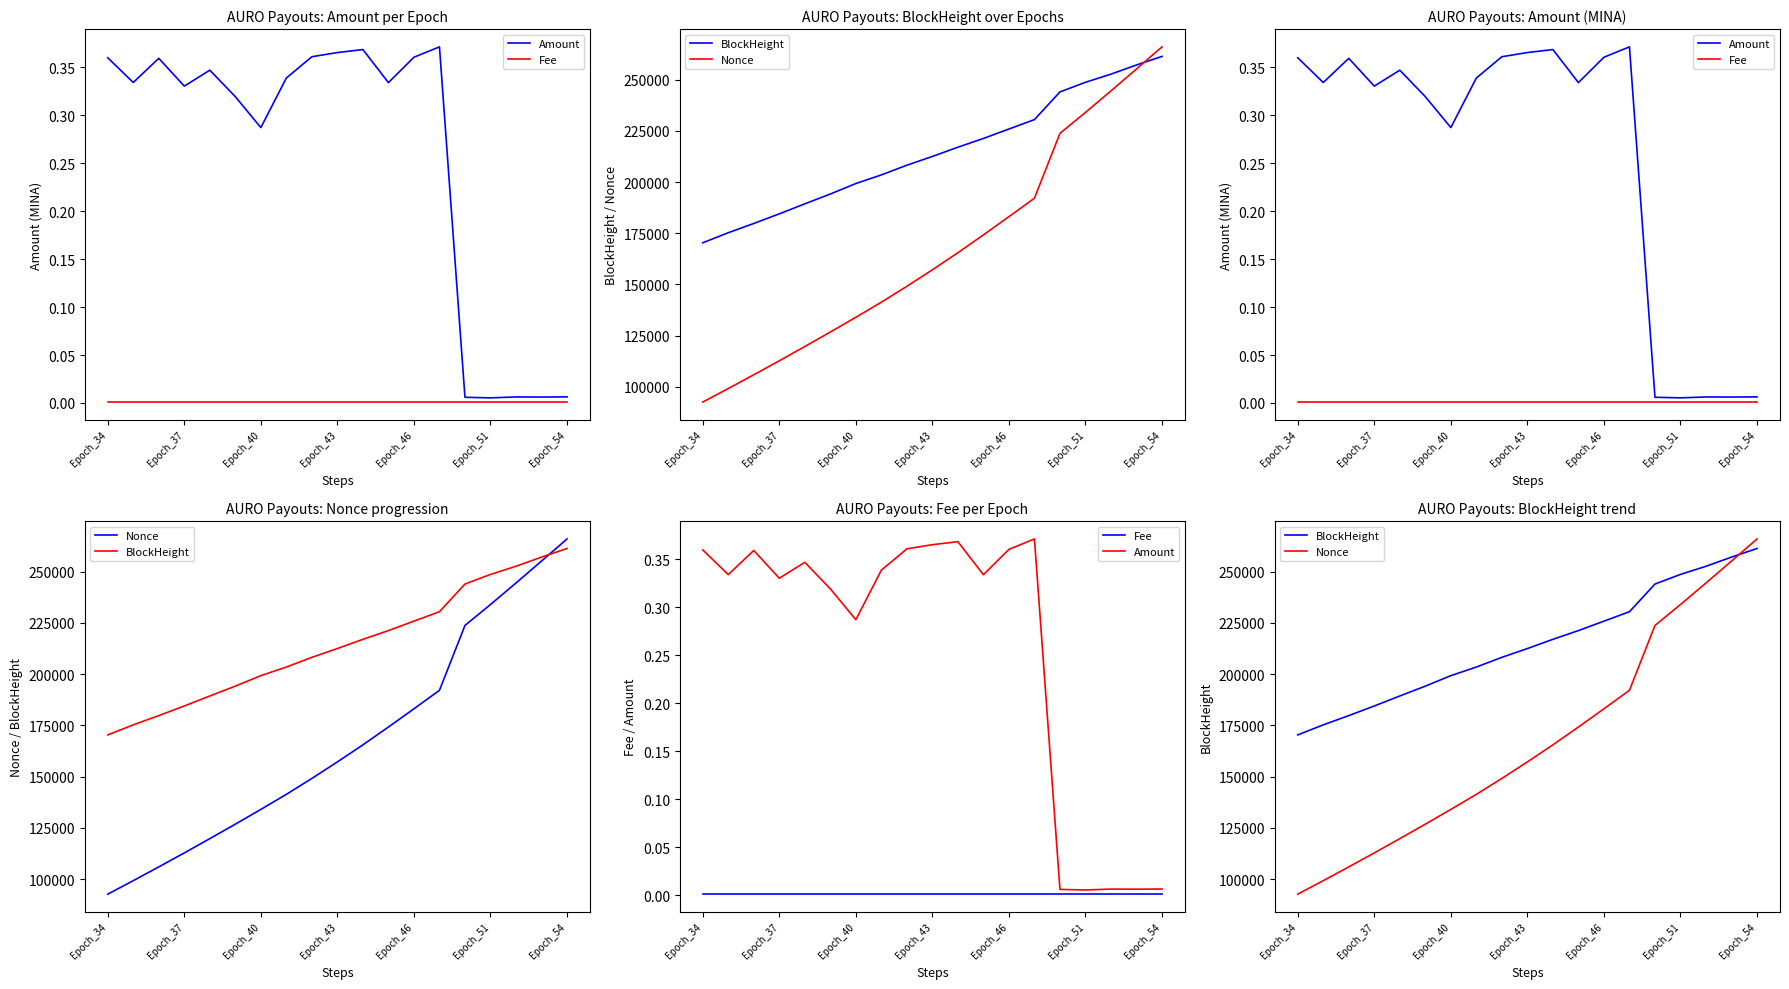

Between Epoch_46 and Epoch_54, which series saw the biggest shift?

Nonce